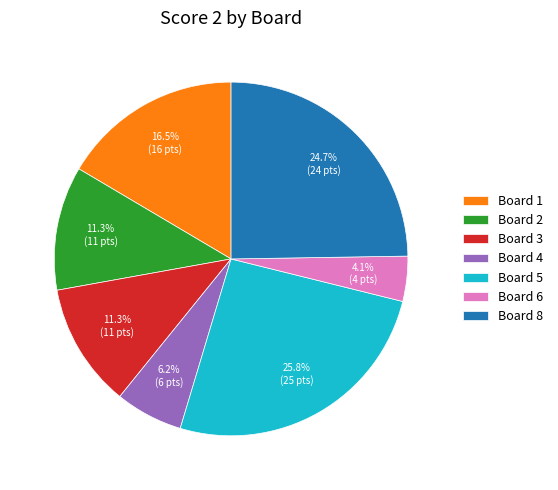

What percentage is NOT represented by Board 1?

83.5%